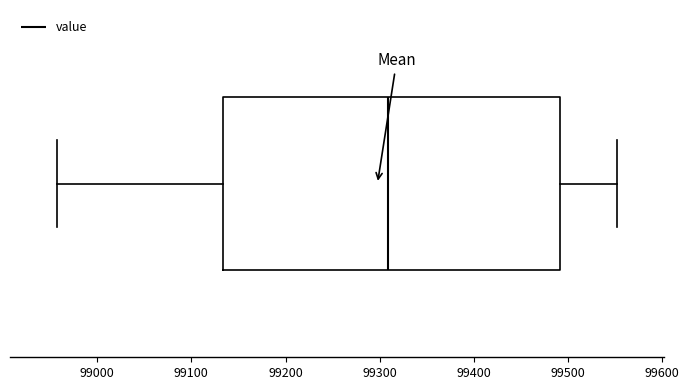

Transcribe this box plot: give where the median line is, the range the box spans, and where the two whiskers end, as read against the x-axis. The values are not printed on the chart, so give them approximately, as read against the axis.

median 99310, box 99130 to 99490, whiskers 98960 to 99550